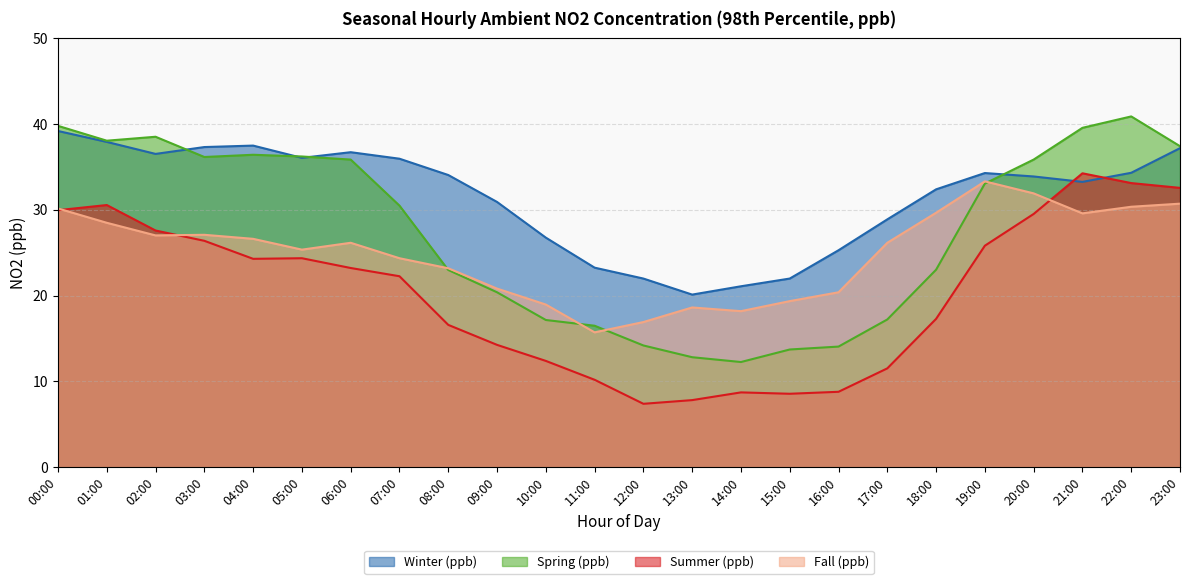

Reading left to right, extract all data points from this chart.

Winter (ppb): 00:00=39.2	01:00=37.9	02:00=36.5	03:00=37.3	04:00=37.5	05:00=36.1	06:00=36.7	07:00=36.0	08:00=34.1	09:00=30.9	10:00=26.8	11:00=23.3	12:00=22.0	13:00=20.1	14:00=21.1	15:00=22.0	16:00=25.3	17:00=28.9	18:00=32.4	19:00=34.3	20:00=33.9	21:00=33.3	22:00=34.3	23:00=37.2
Spring (ppb): 00:00=39.8	01:00=38.1	02:00=38.5	03:00=36.2	04:00=36.4	05:00=36.2	06:00=35.9	07:00=30.5	08:00=23.0	09:00=20.4	10:00=17.2	11:00=16.5	12:00=14.2	13:00=12.8	14:00=12.3	15:00=13.7	16:00=14.1	17:00=17.2	18:00=23.0	19:00=33.1	20:00=35.9	21:00=39.6	22:00=40.9	23:00=37.4
Summer (ppb): 00:00=30.0	01:00=30.6	02:00=27.6	03:00=26.4	04:00=24.3	05:00=24.4	06:00=23.2	07:00=22.3	08:00=16.6	09:00=14.3	10:00=12.4	11:00=10.2	12:00=7.4	13:00=7.8	14:00=8.7	15:00=8.6	16:00=8.8	17:00=11.5	18:00=17.3	19:00=25.8	20:00=29.5	21:00=34.3	22:00=33.1	23:00=32.6
Fall (ppb): 00:00=30.2	01:00=28.5	02:00=27.0	03:00=27.1	04:00=26.6	05:00=25.4	06:00=26.2	07:00=24.4	08:00=23.2	09:00=20.8	10:00=19.0	11:00=15.7	12:00=16.9	13:00=18.6	14:00=18.2	15:00=19.4	16:00=20.4	17:00=26.2	18:00=29.7	19:00=33.3	20:00=31.9	21:00=29.6	22:00=30.4	23:00=30.7